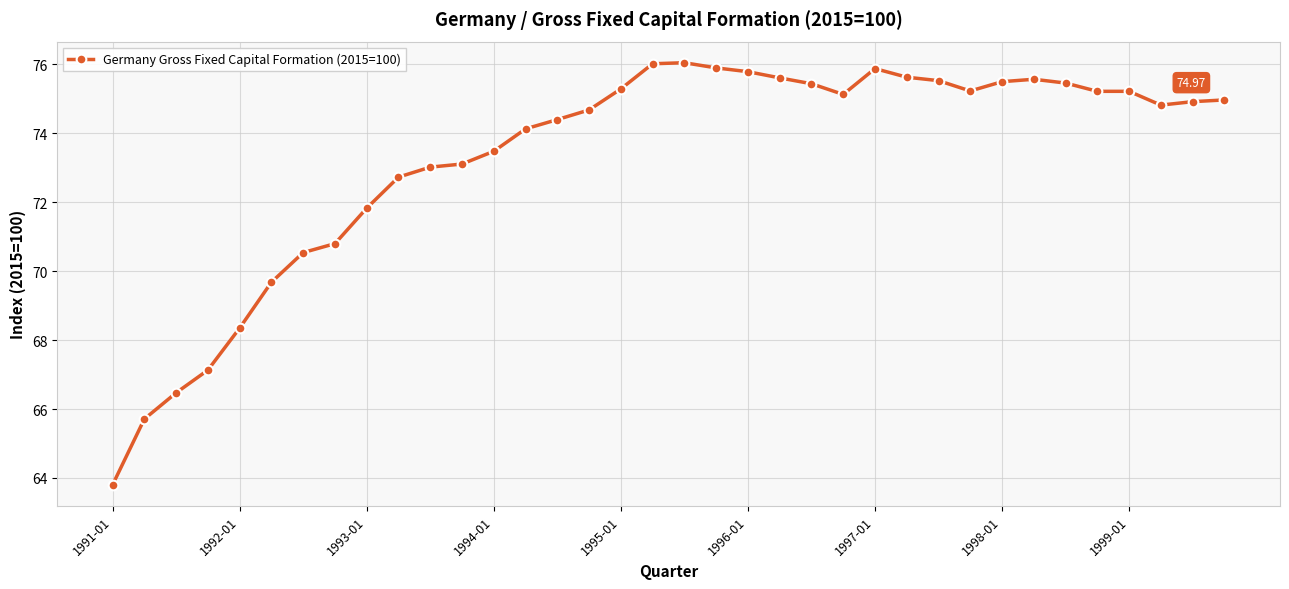

Count the number of categories in the chart.

36